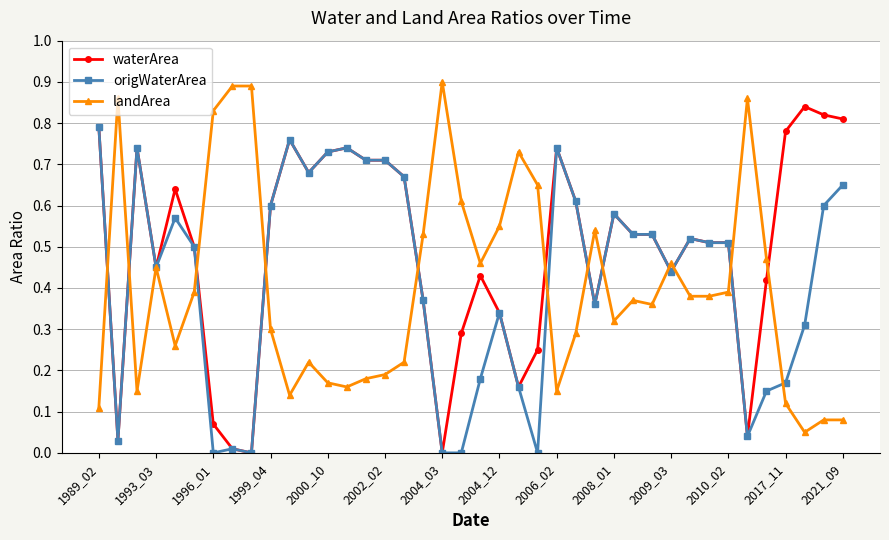

Which series has the largest total across all categories?

waterArea